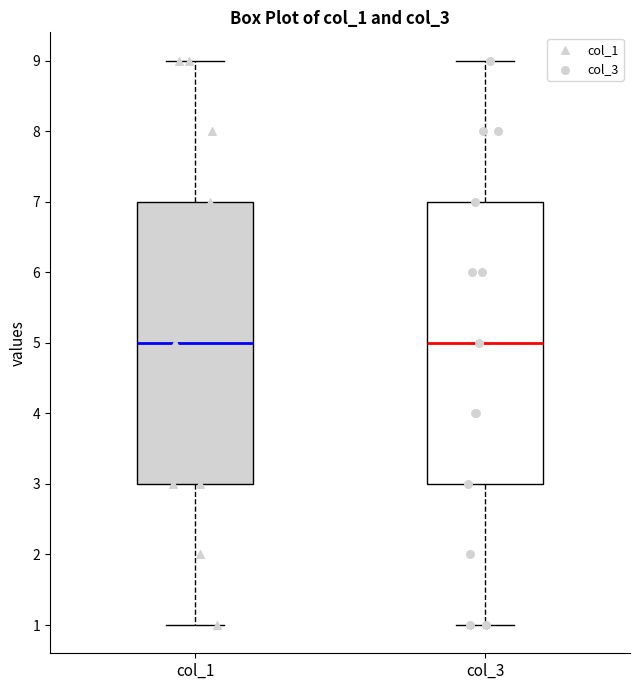

Reading left to right, read every box against the y-axis: the position of its median line, the range the box covers, and the ends of its whiskers. The values are not printed on the chart, so give them approximately, as read against the axis.

col_1: median 5, box 3 to 7, whiskers 1 to 9
col_3: median 5, box 3 to 7, whiskers 1 to 9